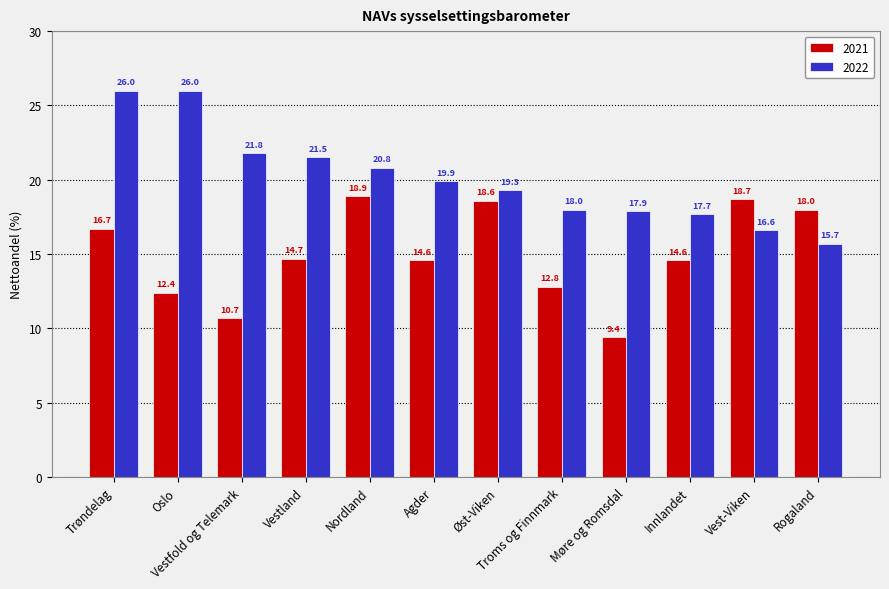

What is the spread (max minus min) of values at Oslo?

13.6